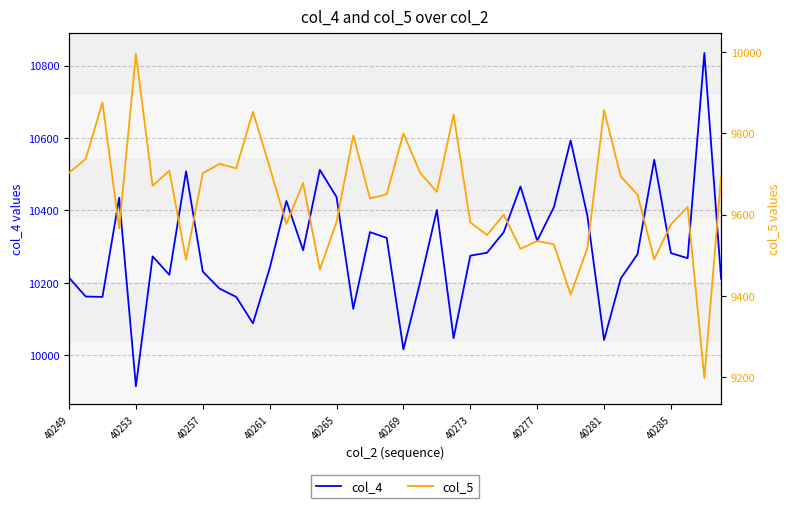

What position from the left is 40285?

10